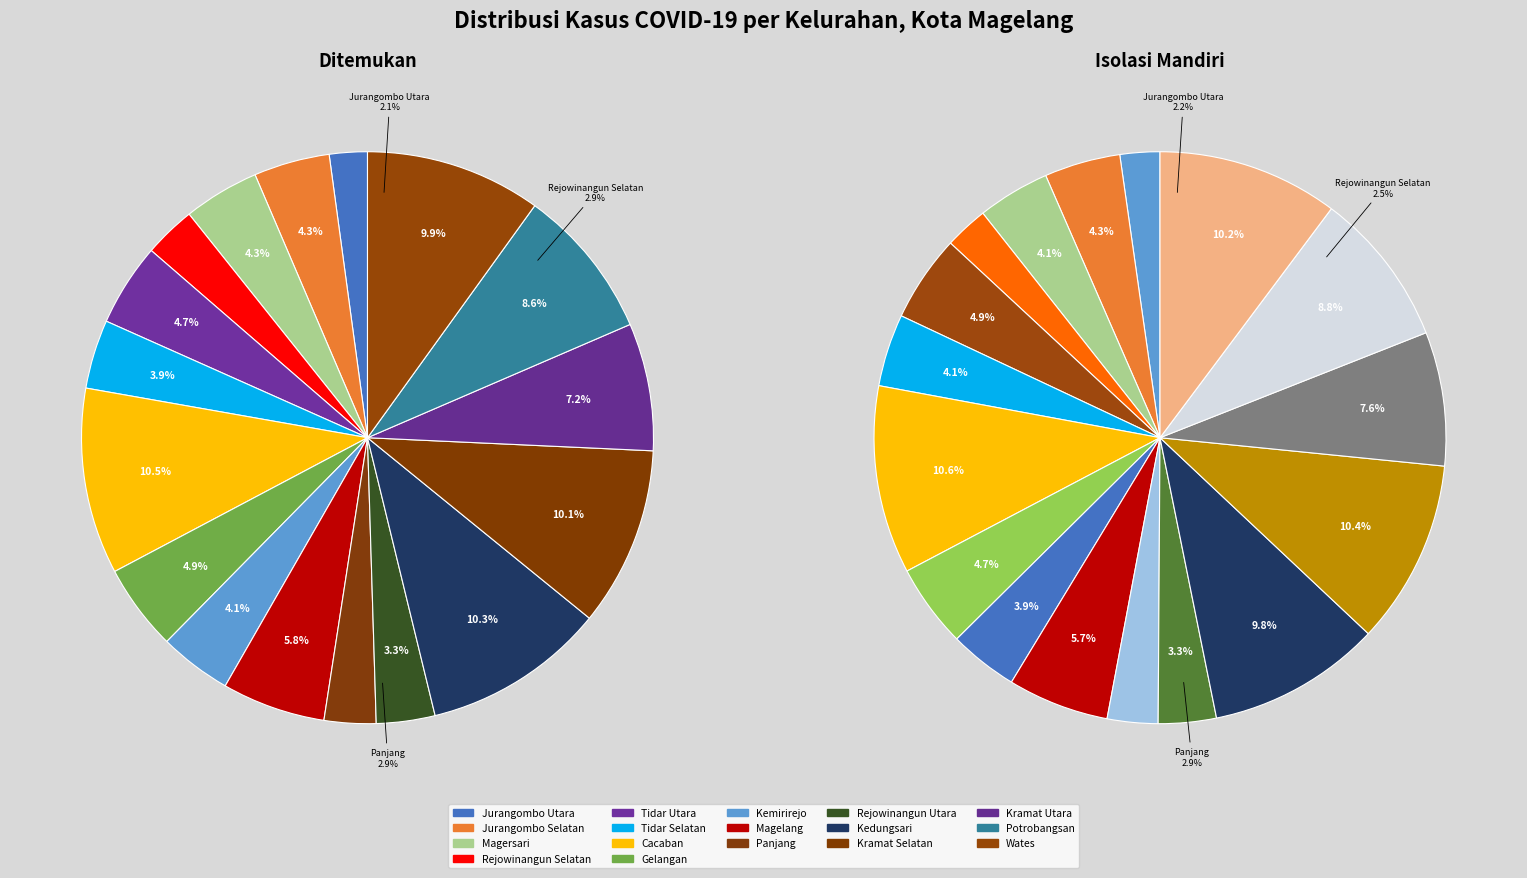

At Kemirirejo, list the series in order from largest to smallest.

Ditemukan, Isolasi Mandiri